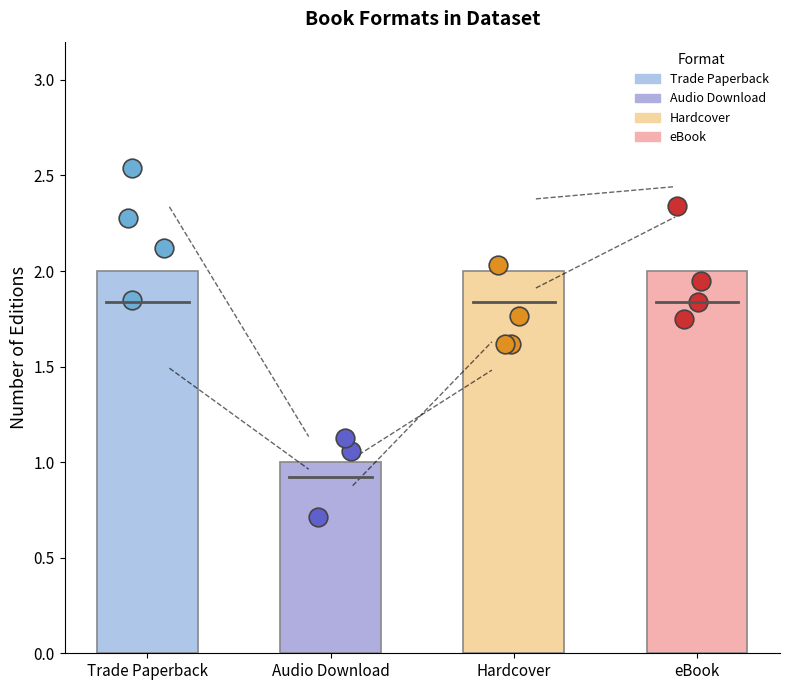

Approximately how many times larger is the value at Hardcover compared to eBook?

1.0